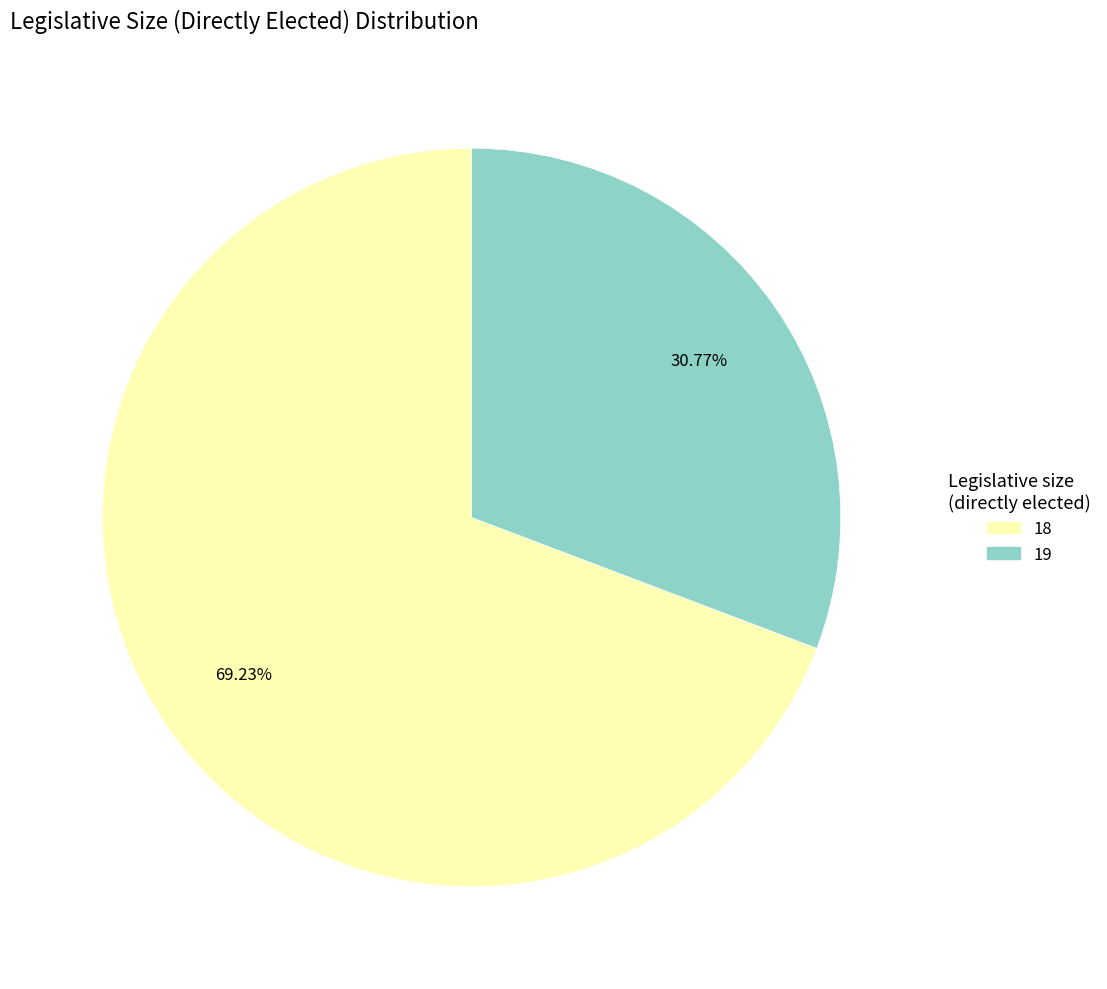

What percentage do 18 and 19 together represent?

100.0%